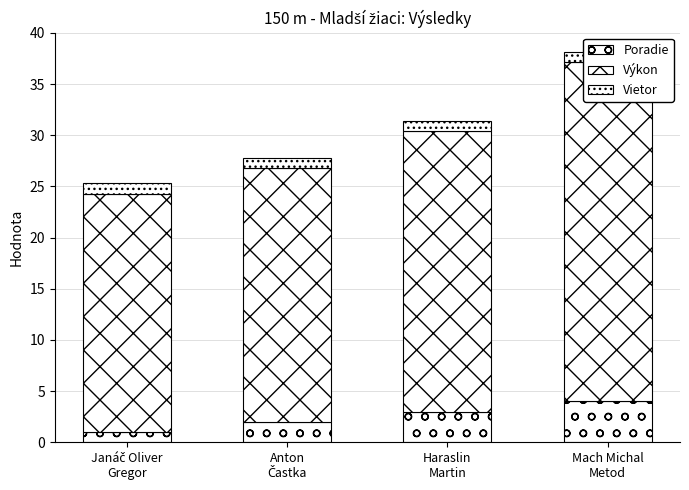

Which label corresponds to the largest value in the chart?

Mach Michal
Metod